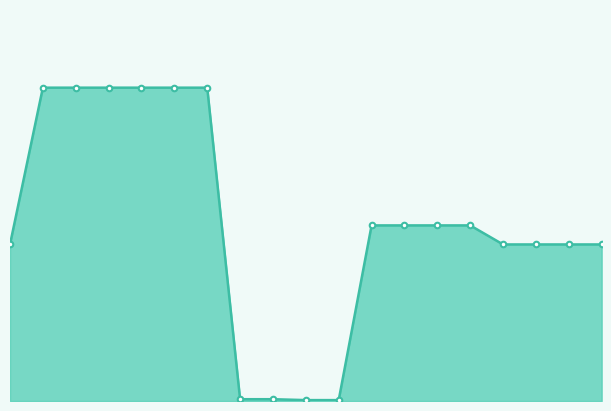

What is the value of the 6th point from the left?

19964.2